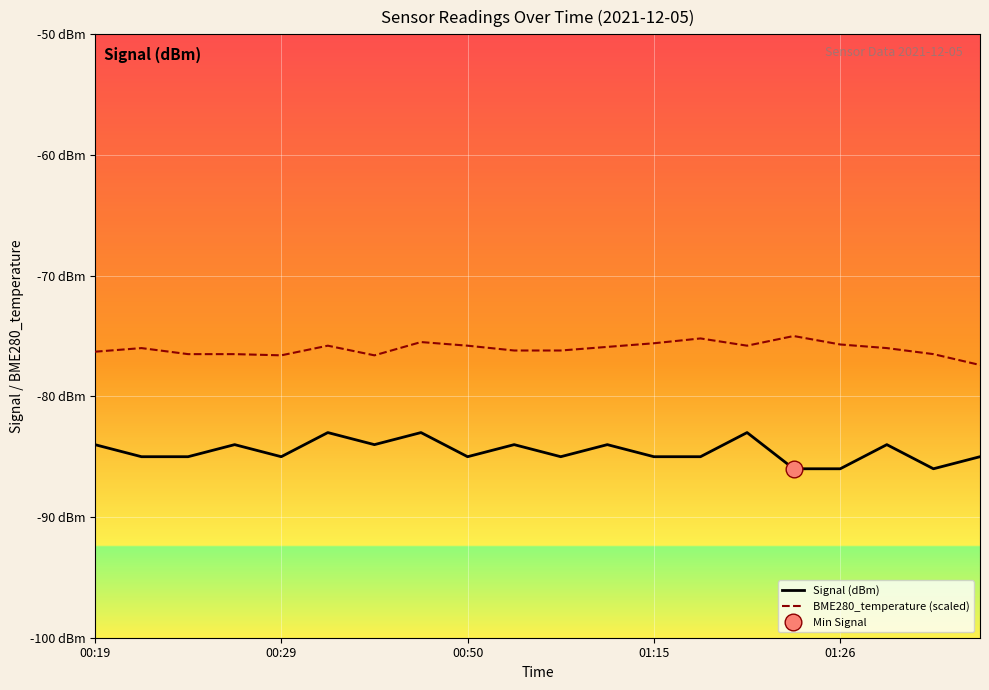

Which series has the largest total across all categories?

BME280_temperature (scaled)